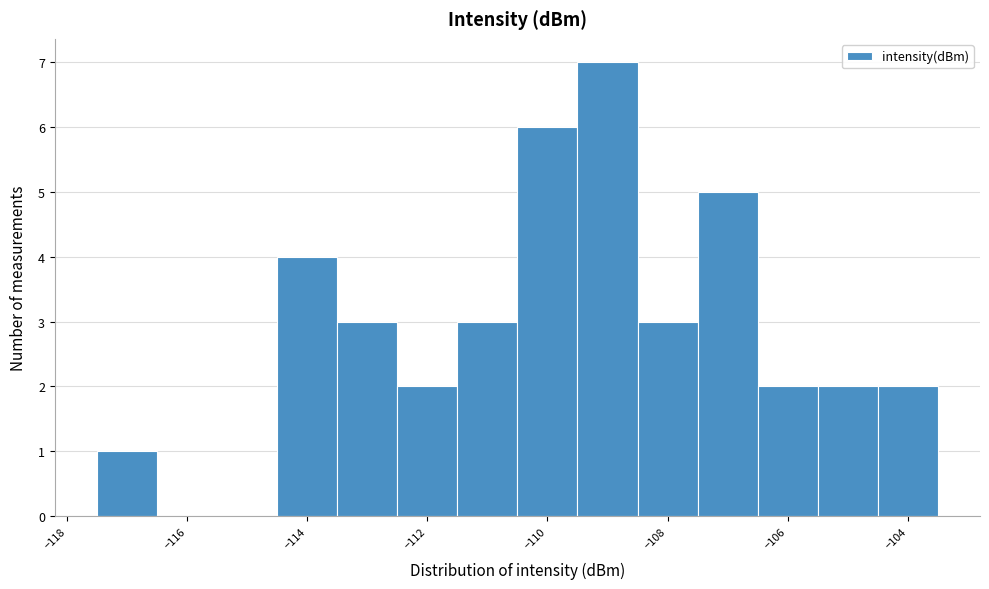

Reading left to right, transcribe this chart: for each bar, give the range it covers on the x-axis and its height. Neither the bar edges nor the heights are printed on the chart, so give them approximately, as read against the axes.

-117.5 to -116.5: 1
-116.5 to -115.5: 0
-115.5 to -114.5: 0
-114.5 to -113.5: 4
-113.5 to -112.5: 3
-112.5 to -111.5: 2
-111.5 to -110.5: 3
-110.5 to -109.5: 6
-109.5 to -108.5: 7
-108.5 to -107.5: 3
-107.5 to -106.5: 5
-106.5 to -105.5: 2
-105.5 to -104.5: 2
-104.5 to -103.5: 2